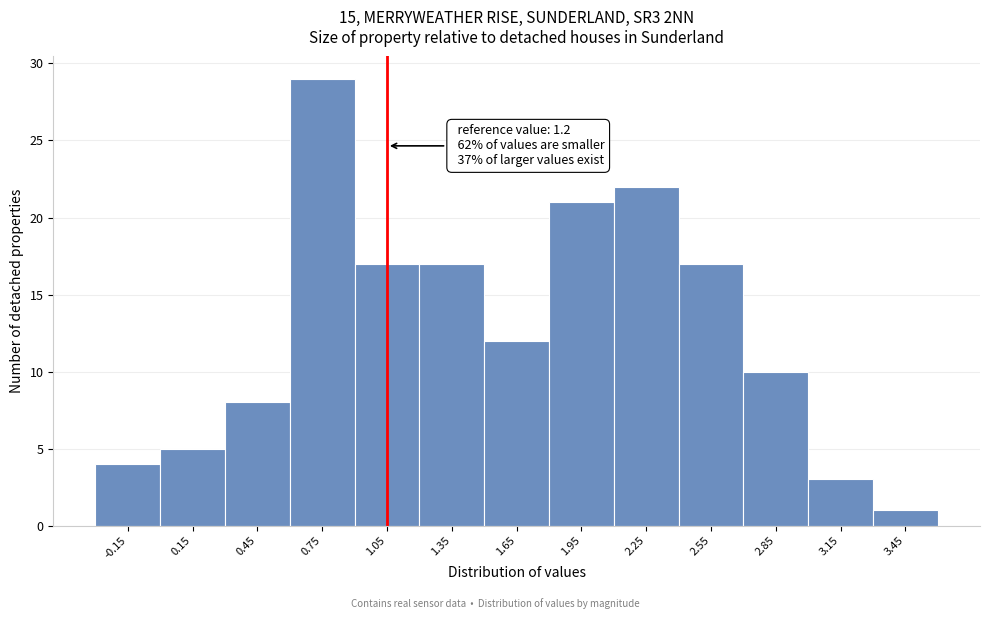

Reading right to left, extract all data points from this chart.

1	3	10	17	22	21	12	17	17	29	8	5	4